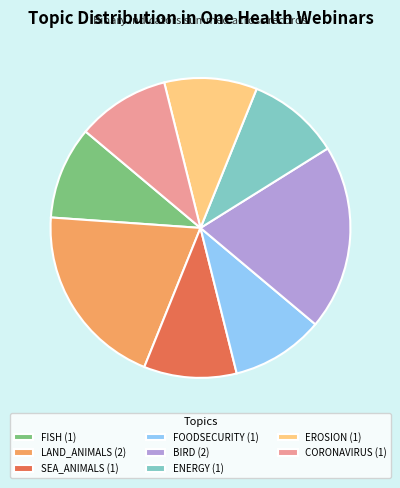

Count the number of slices in the pie.

8